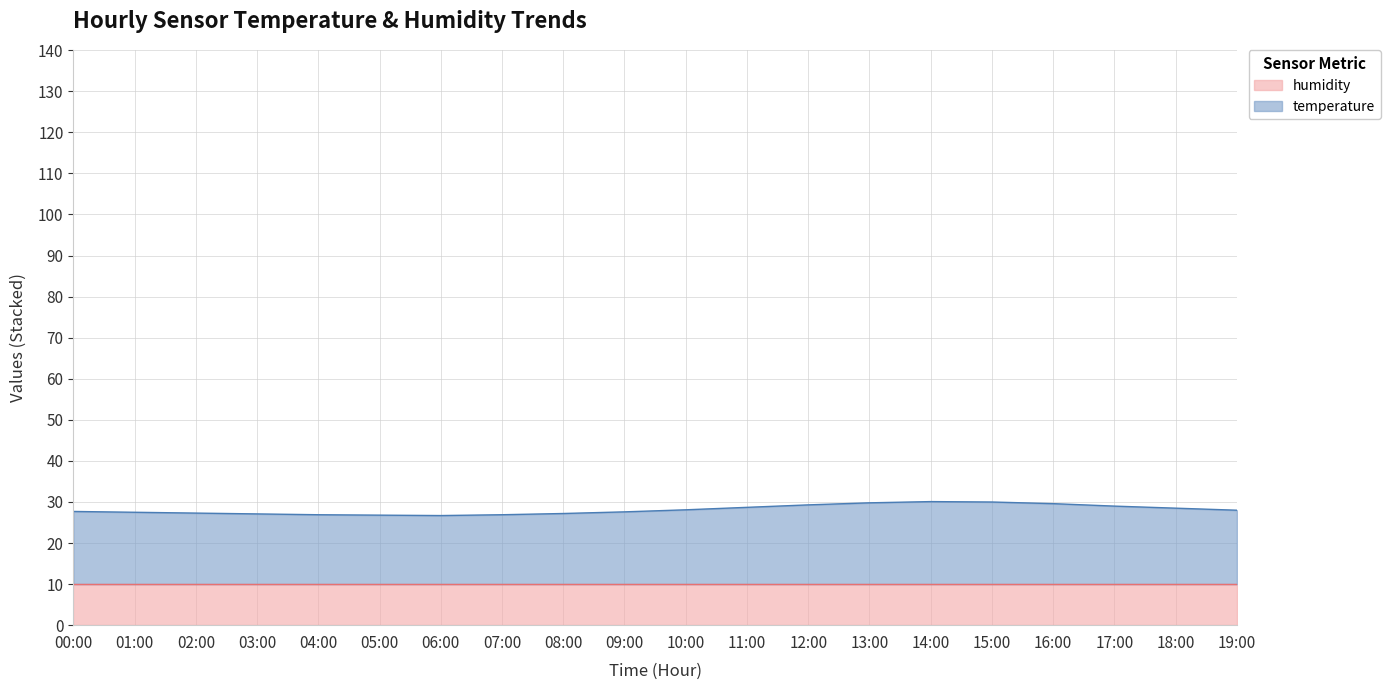

The value at 07:00 is 26.9. True or false?

True